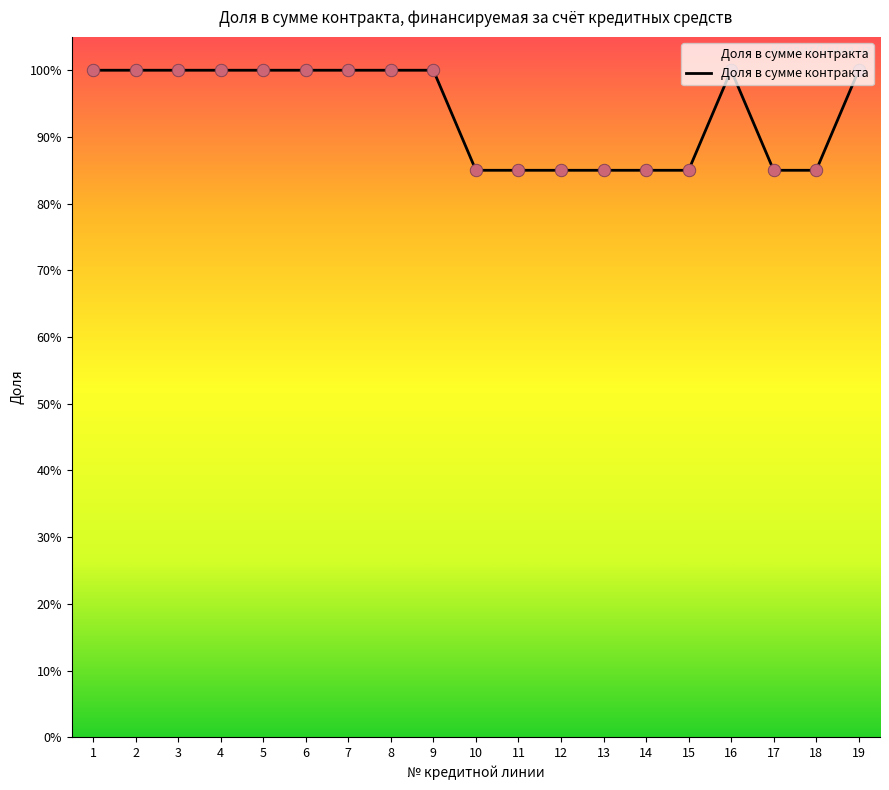

What is the change in value from 9 to 17?

-0.2